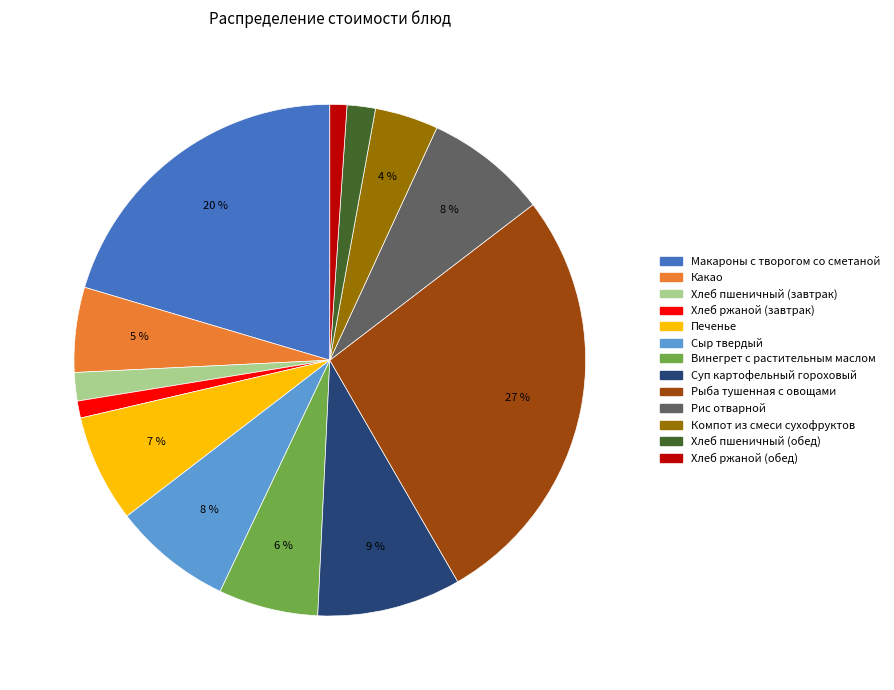

Does Рыба тушенная с овощами account for over 50% of the chart?

No